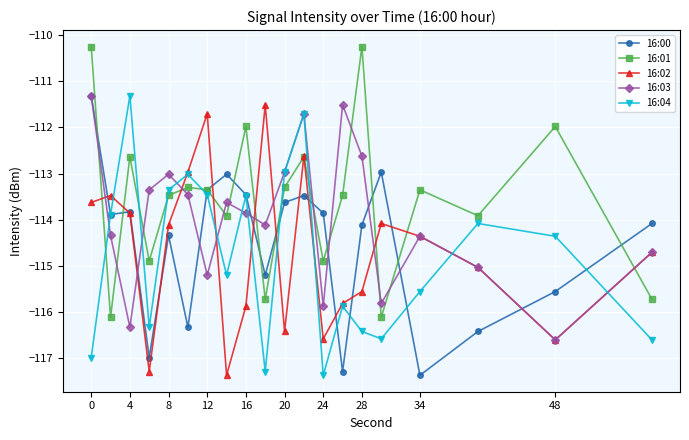

What is the difference between the maximum and minimum values in the 16:00 series?

6.1